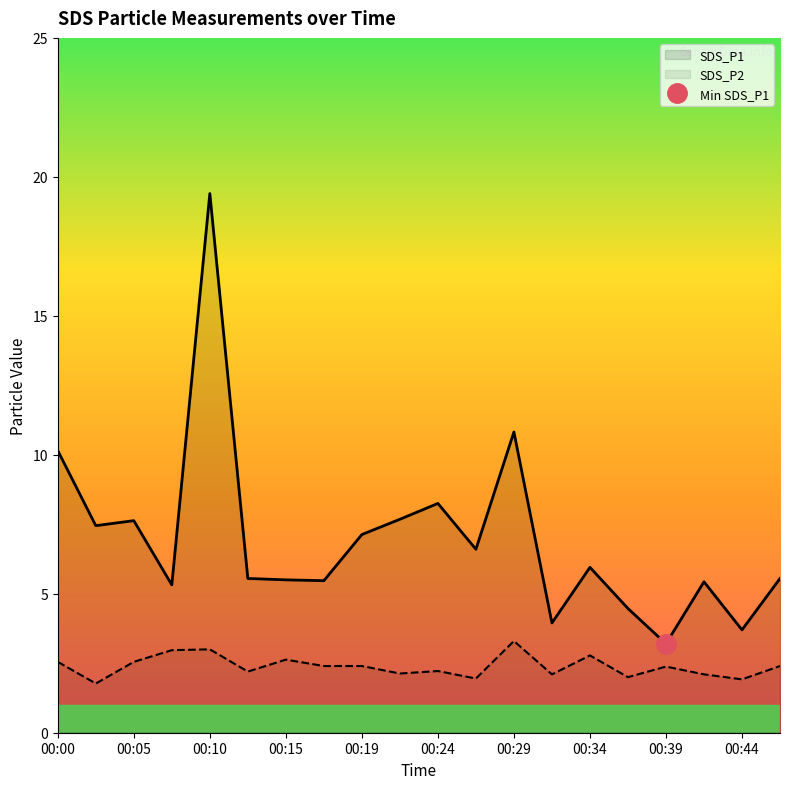

What is the sum of the SDS_P2 values at 00:12 and 00:44?

4.1